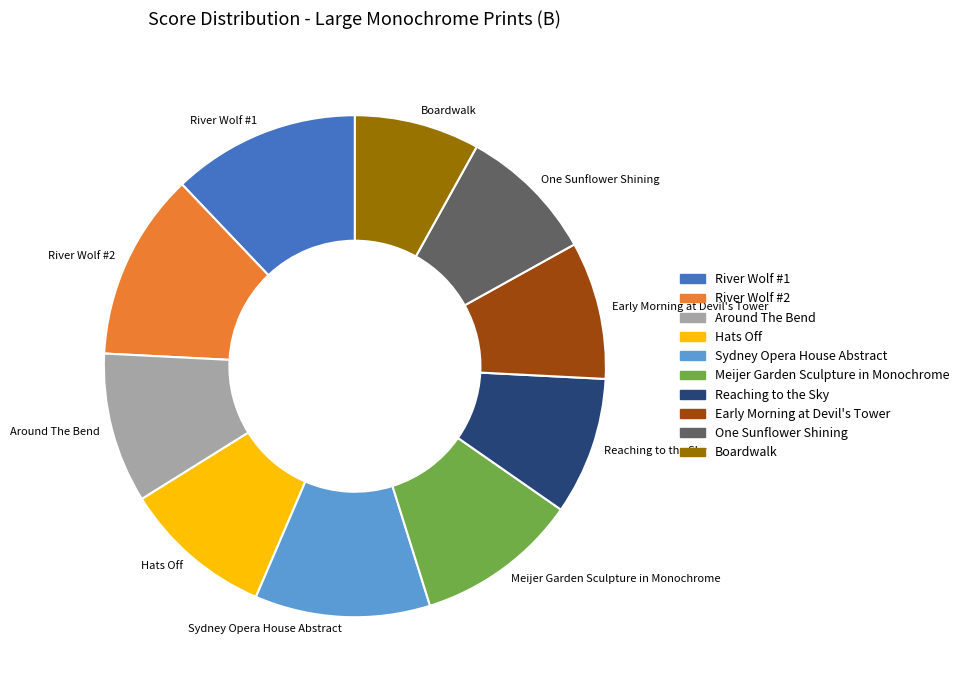

Between River Wolf #1 and Around The Bend, which is larger?

River Wolf #1